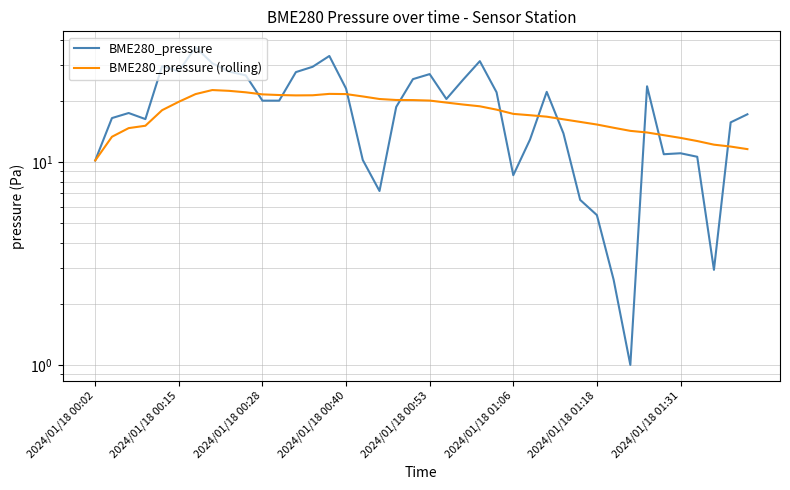

At which category does the chart reach its minimum across all series?

32